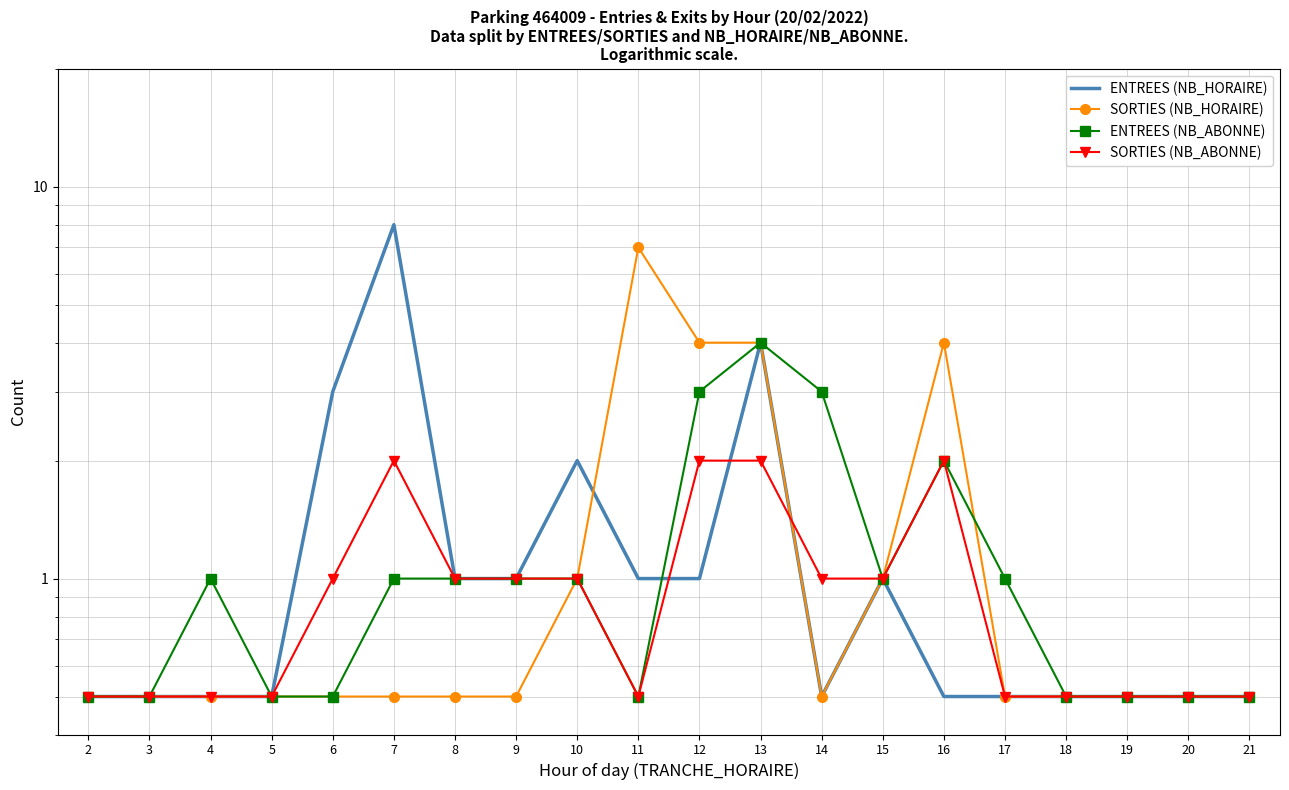

List the labels in order of SORTIES (NB_ABONNE) value, smallest first.

2, 3, 4, 5, 11, 17, 18, 19, 20, 21, 6, 8, 9, 10, 14, 15, 7, 12, 13, 16